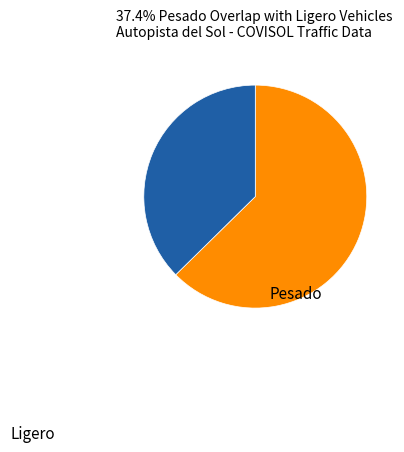

How many segments does this pie chart have?

2